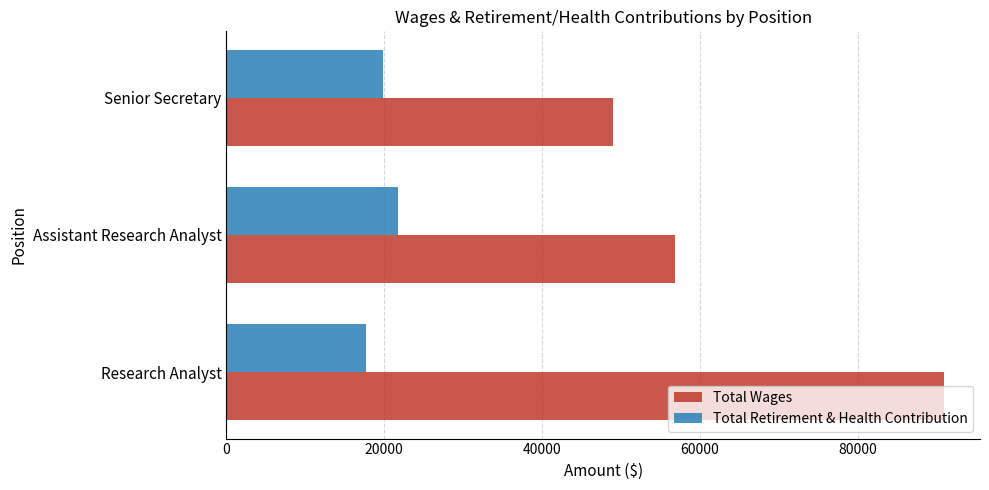

What is the difference between the Total Retirement & Health Contribution values at Senior Secretary and Research Analyst?

2134